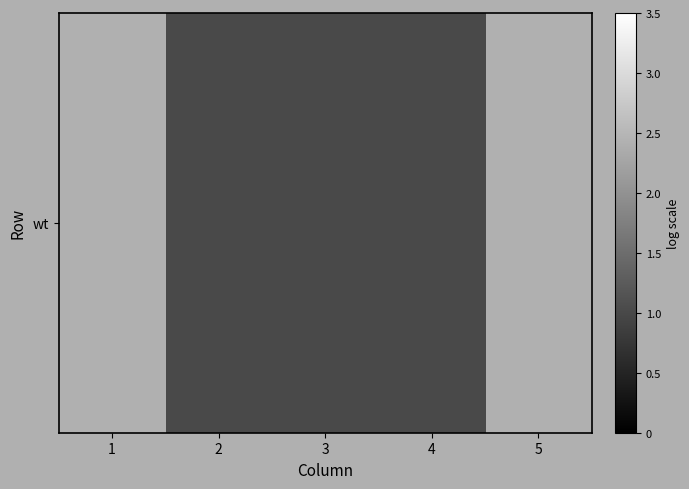

Reading left to right, what are all the values shown in this chart?

0	1	1	1	0